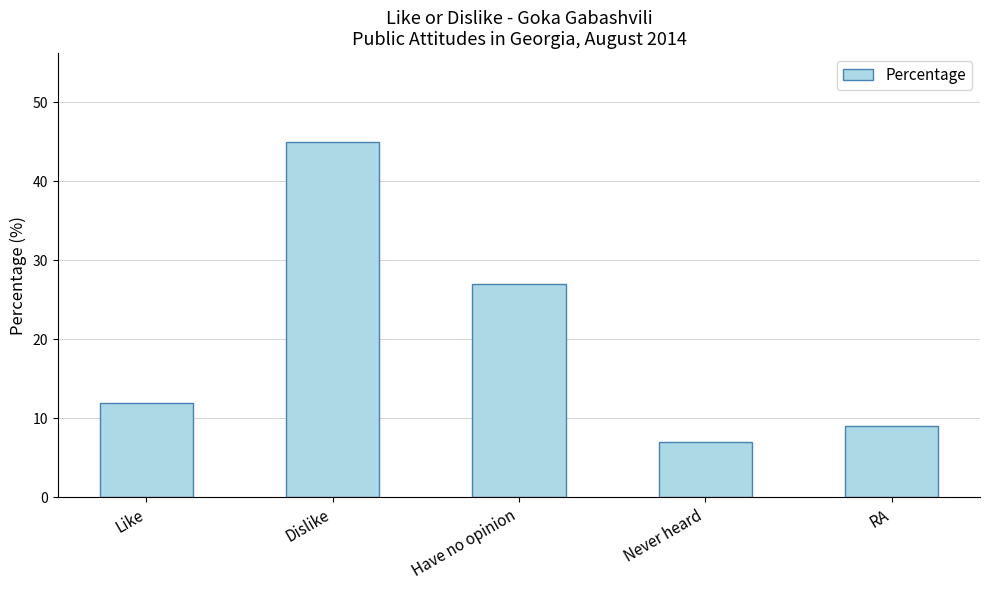

Approximately how many times larger is the value at RA compared to Never heard?

1.3